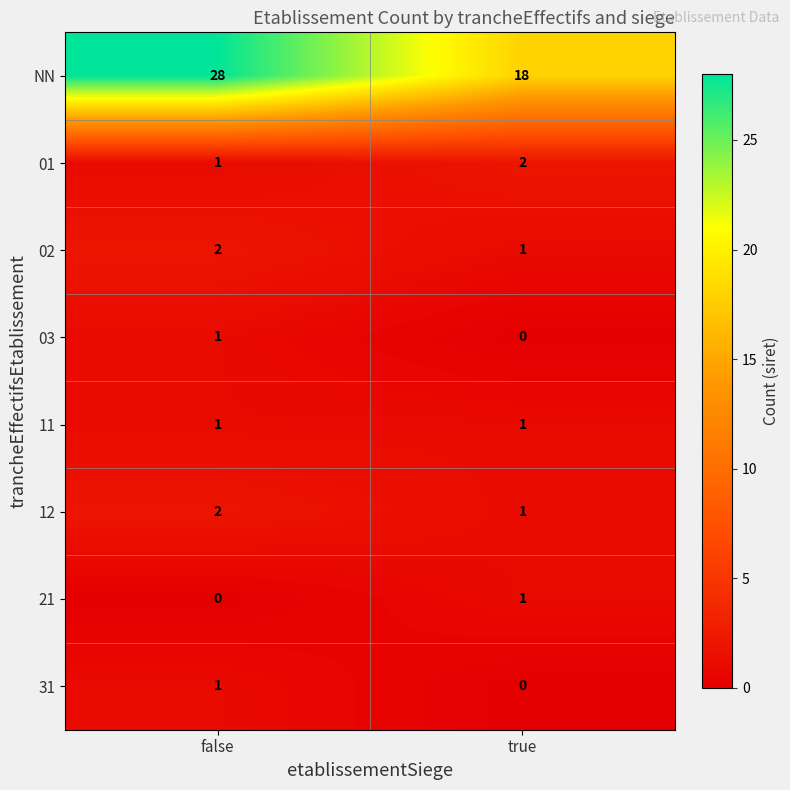

True or false: 03 has a value of 0 at true.

True